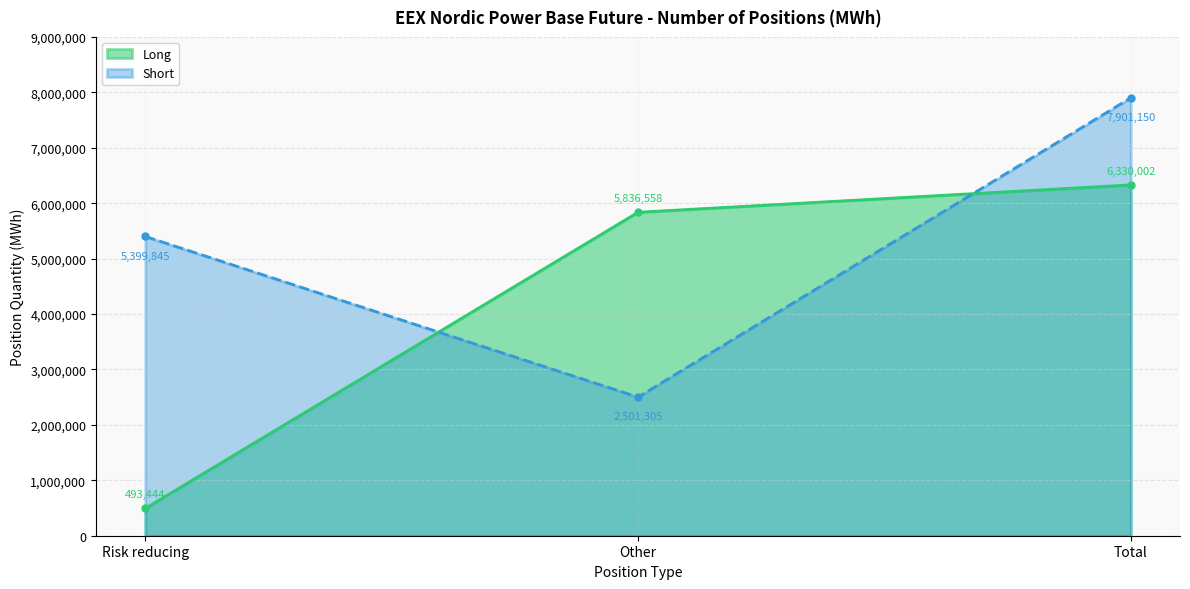

Reading left to right, transcribe all the data shown in this chart.

Long: Risk reducing=493444	Other=5836558	Total=6330002
Short: Risk reducing=5399845	Other=2501305	Total=7901150